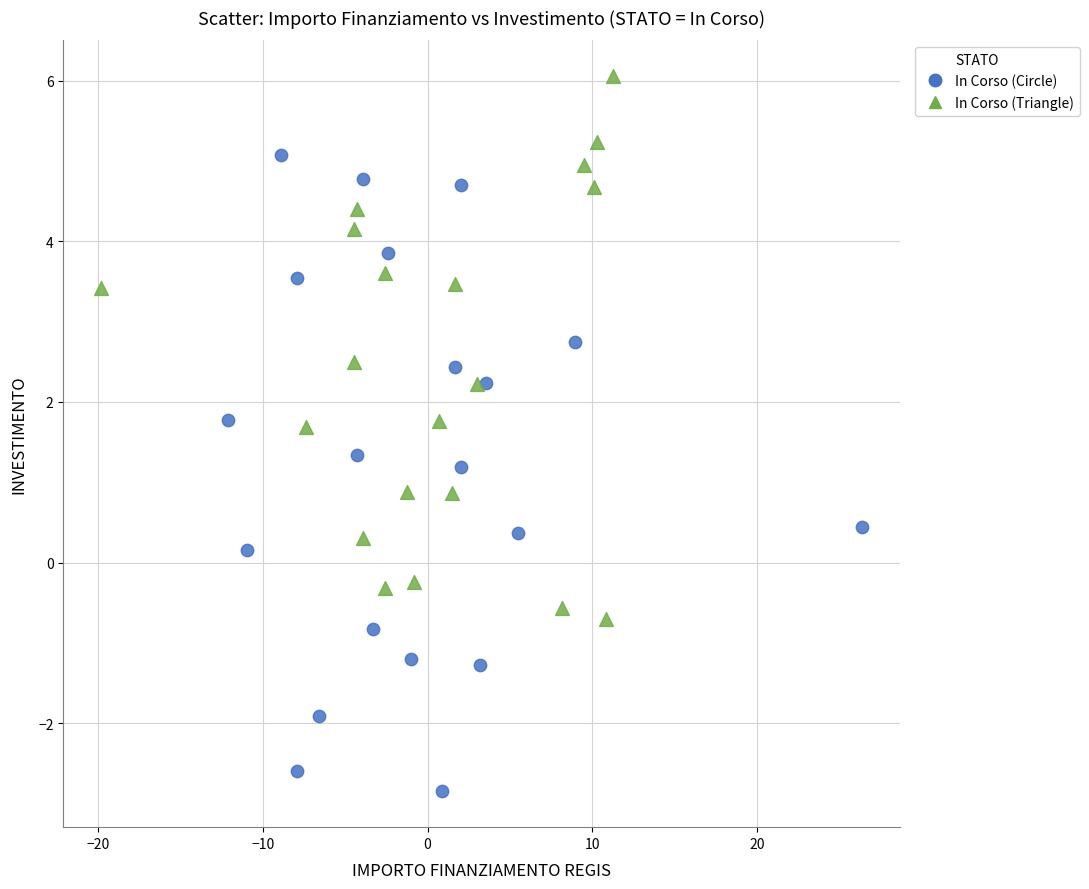

Which series has the largest Y range (max minus min)?

In Corso (Circle)